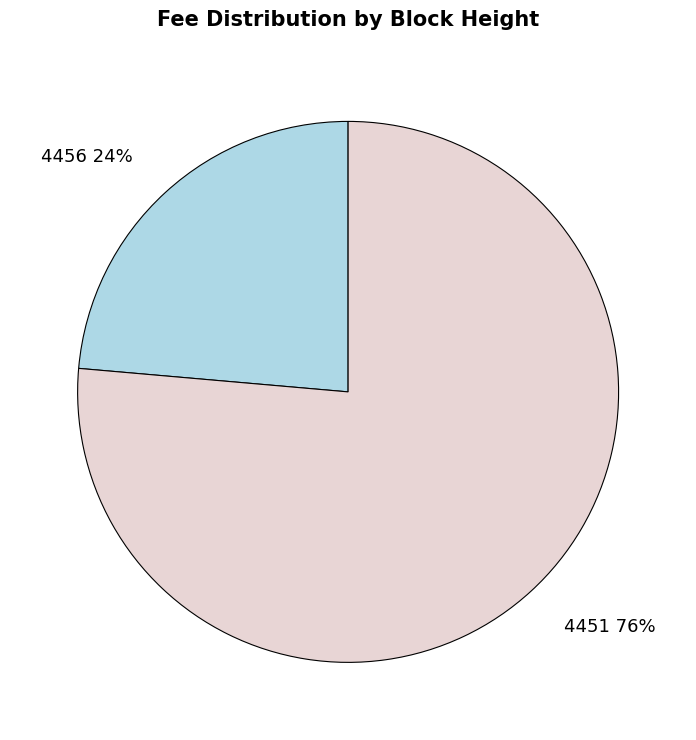

Rank the categories by value from lowest to highest.

4456, 4451